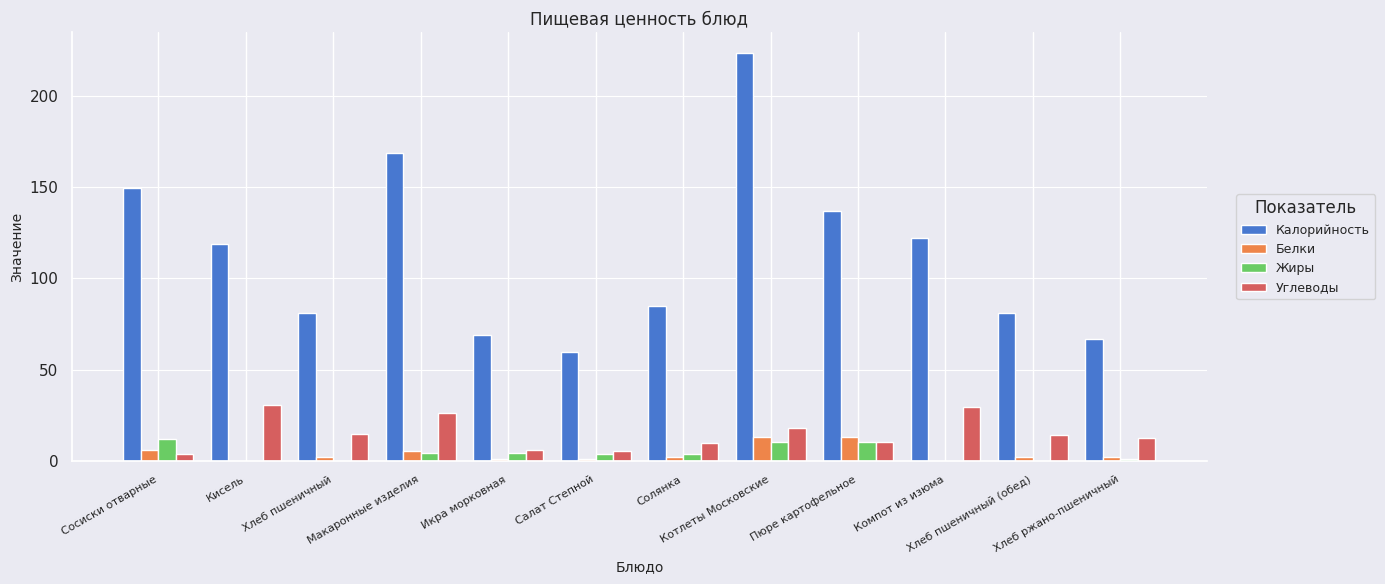

Which series has the largest total across all categories?

Калорийность